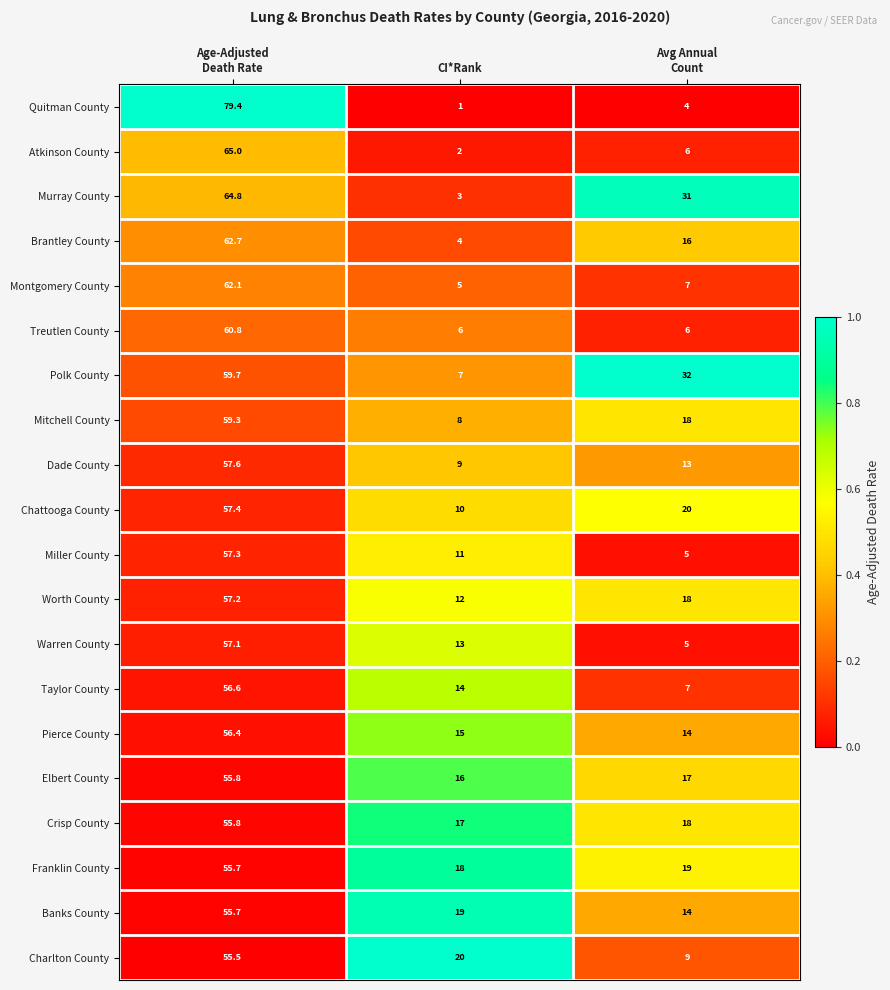

Which series has the widest spread of values?

Quitman County